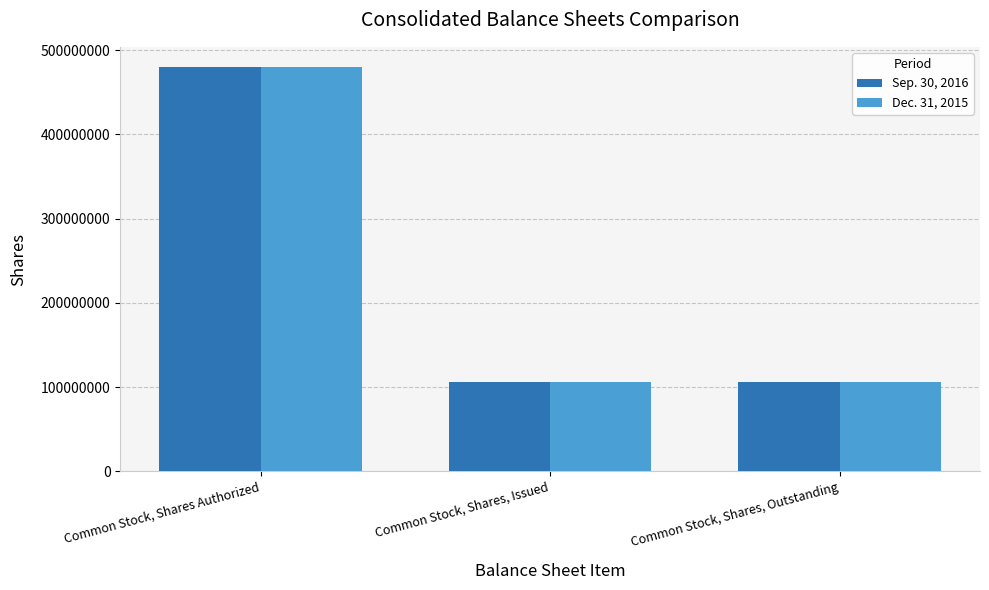

What is the total value across all series at Common Stock, Shares, Issued?

211908618